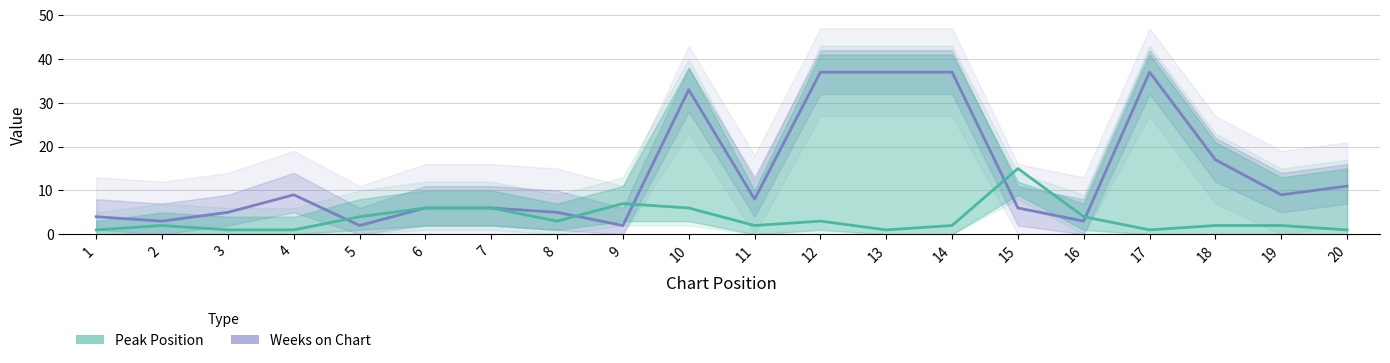

True or false: Peak Position and Weeks on Chart intersect in this chart.

True